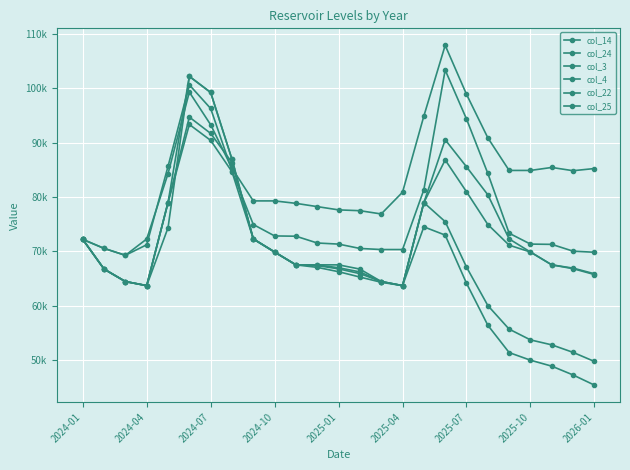

In col_14, how many points are higher than both neighbors (excluding endpoints)?

2